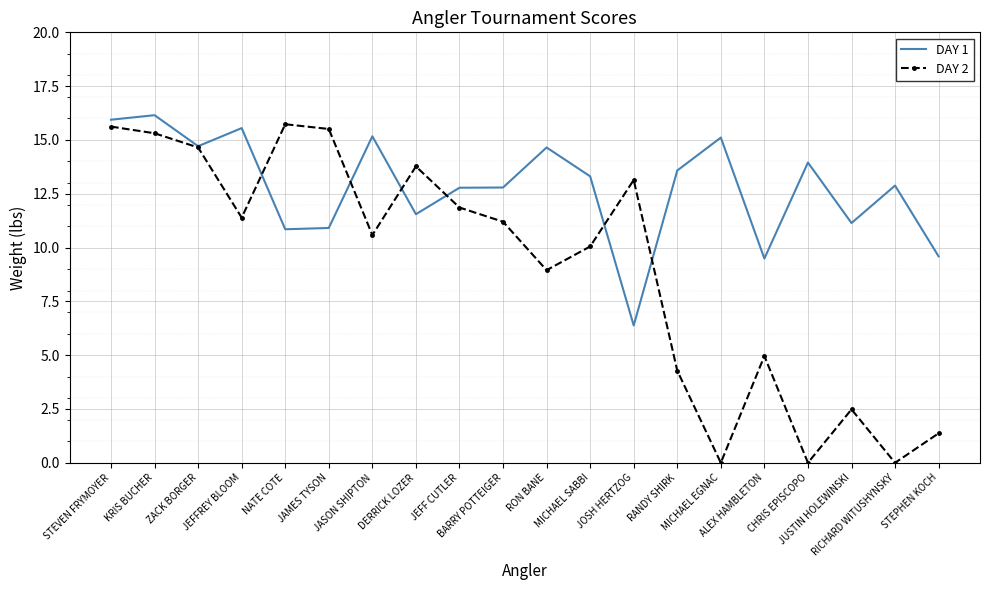

Which series has the largest total across all categories?

DAY 1